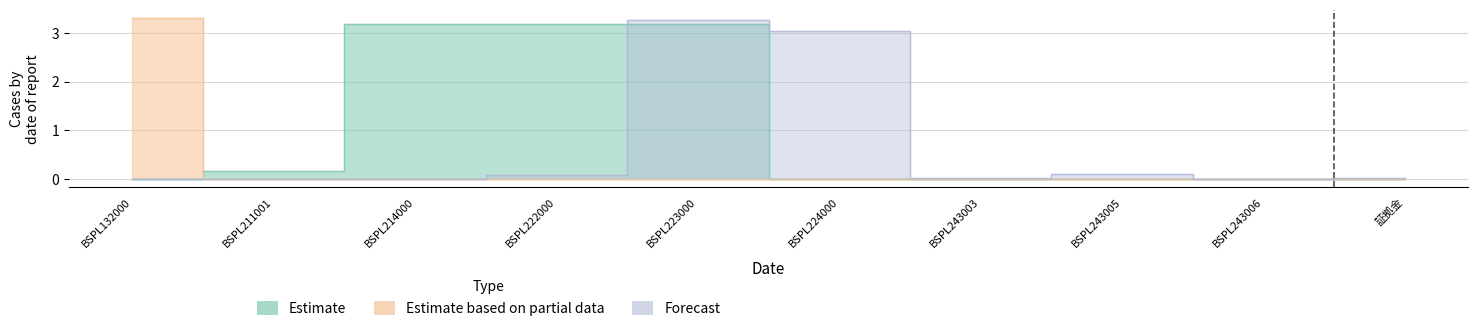

Reading left to right, what are all the values shown in this chart?

Estimate: BSPL132000=0.0	BSPL211001=0.2	BSPL214000=3.2	BSPL222000=3.2	BSPL223000=3.2	BSPL224000=0.0	BSPL243003=0.0	BSPL243005=0.0	BSPL243006=0.0	証拠金=0.0
Estimate based on partial data: BSPL132000=3.3	BSPL211001=0.0	BSPL214000=0.0	BSPL222000=0.0	BSPL223000=0.0	BSPL224000=0.0	BSPL243003=0.0	BSPL243005=0.0	BSPL243006=0.0	証拠金=0.0
Forecast: BSPL132000=0.0	BSPL211001=0.0	BSPL214000=0.0	BSPL222000=0.1	BSPL223000=3.3	BSPL224000=3.0	BSPL243003=0.0	BSPL243005=0.1	BSPL243006=0.0	証拠金=0.0